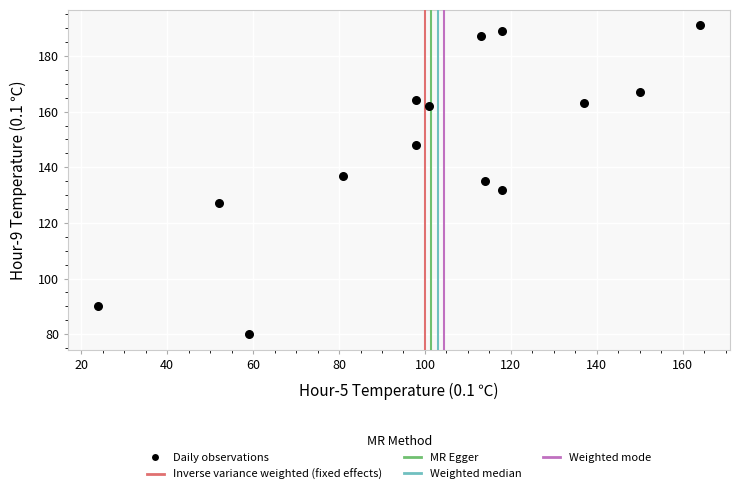

What is the range of X values (max minus min)?

140